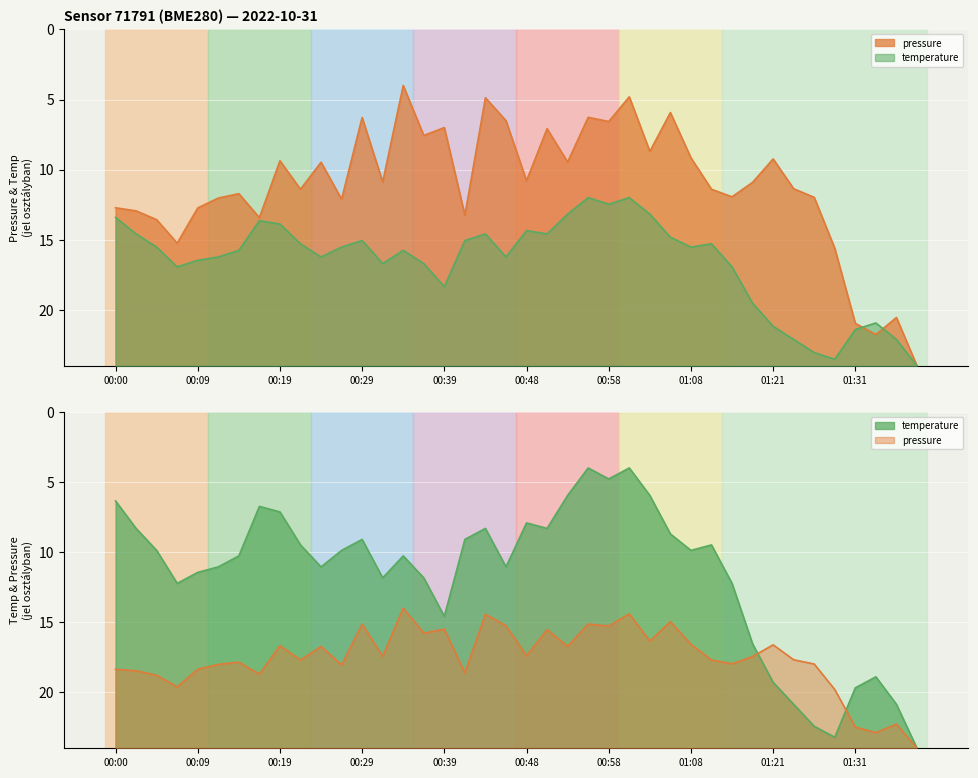

The temperature series shows 8.6 at 01:33. True or false?

False